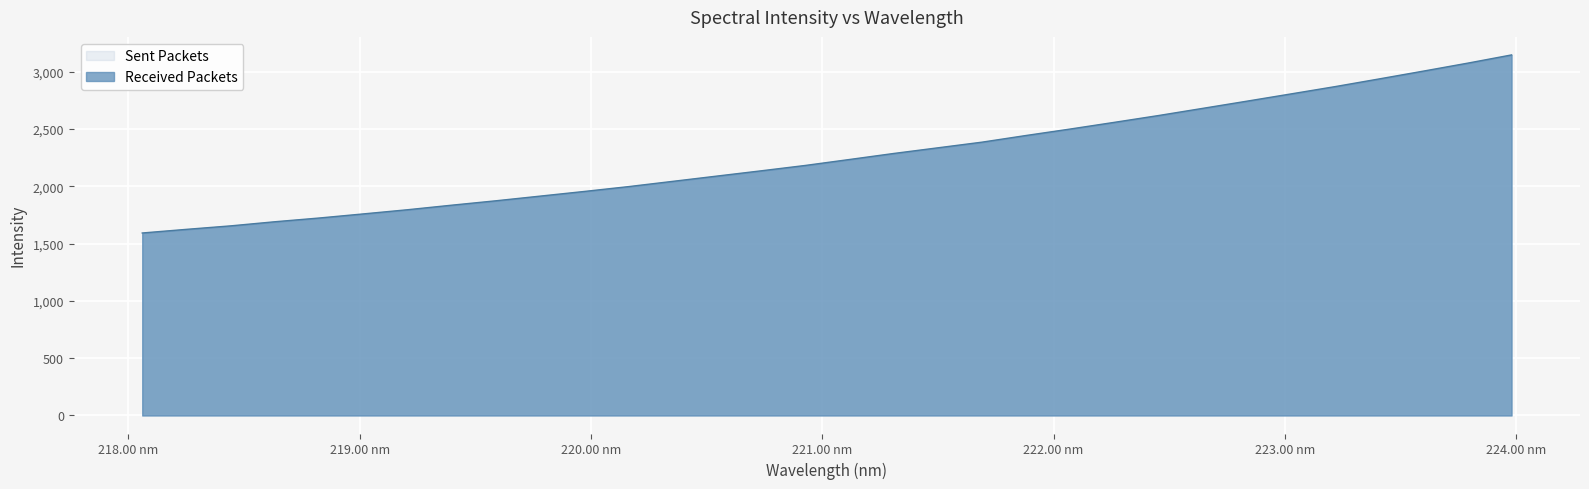

Rank the categories by value from highest to lowest.

223.9802, 223.7895, 223.5987, 223.408, 223.2172, 223.0264, 222.8355, 222.6447, 222.4538, 222.263, 222.0721, 221.8812, 221.6902, 221.4993, 221.3083, 221.1174, 220.9264, 220.7354, 220.5444, 220.3533, 220.1623, 219.9712, 219.7801, 219.589, 219.3979, 219.2067, 219.0156, 218.8244, 218.6332, 218.442, 218.2508, 218.0596